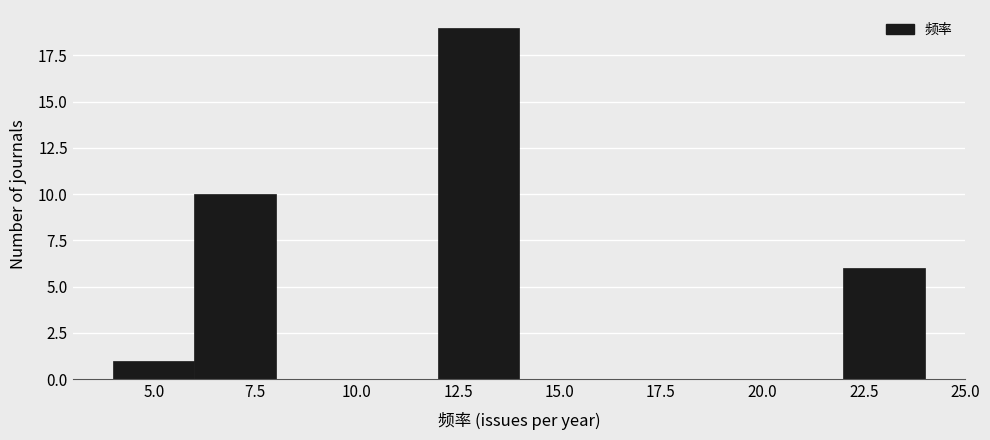

Reading left to right, list every bar in this chart as the range it spans on the x-axis followed by its height. The values are not printed on the chart, so give them approximately, as read against the axis.

4 to 6: 1
6 to 8: 10
8 to 10: 0
10 to 12: 0
12 to 14: 19
14 to 16: 0
16 to 18: 0
18 to 20: 0
20 to 22: 0
22 to 24: 6